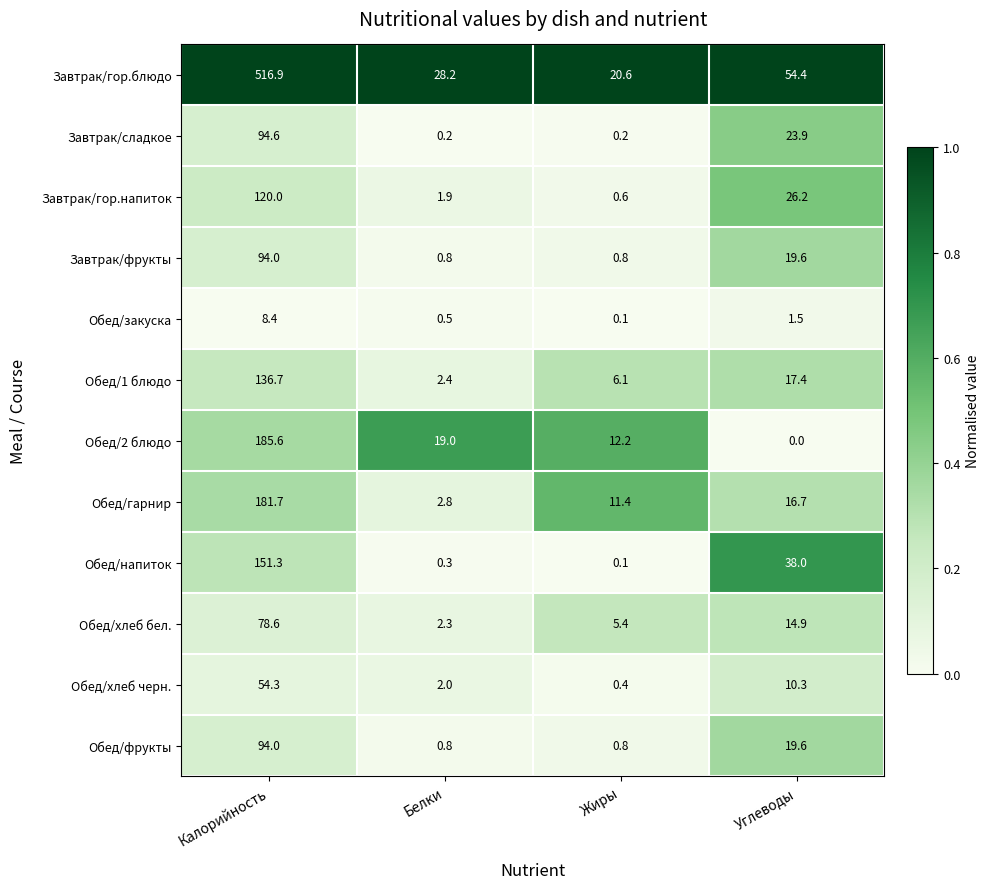

What is the difference between the maximum and minimum values in the Обед/напиток series?

151.2